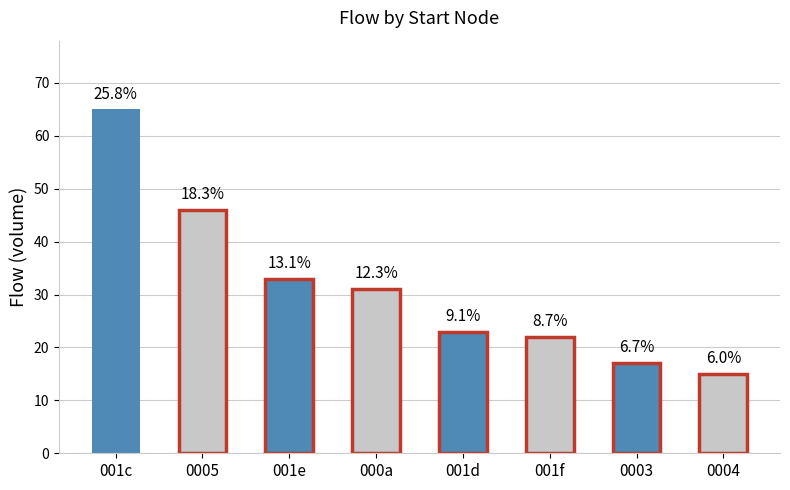

Does the chart contain any negative values?

No